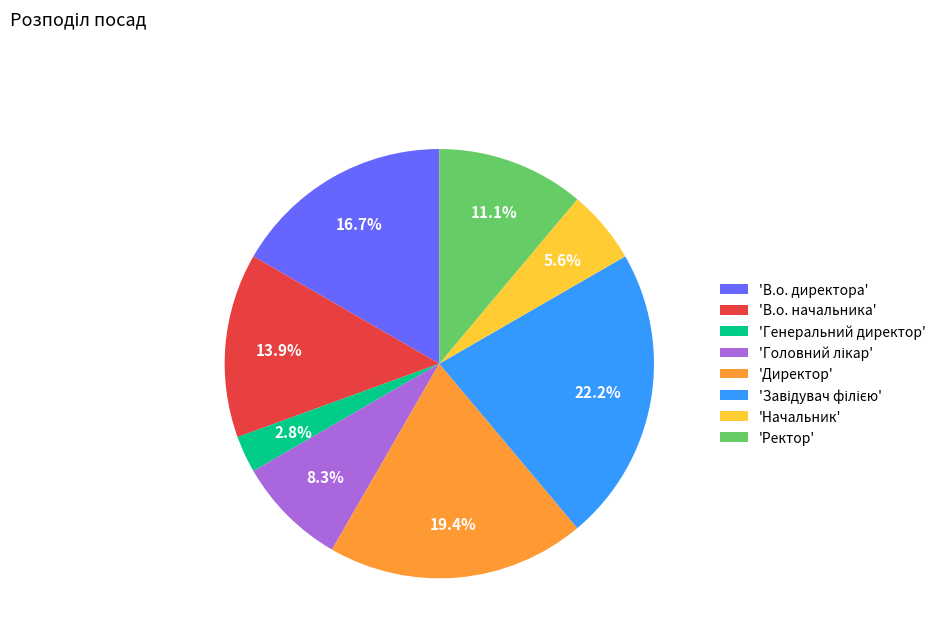

To the nearest percent, what is the difference between the largest and smallest slice percentages?

19%